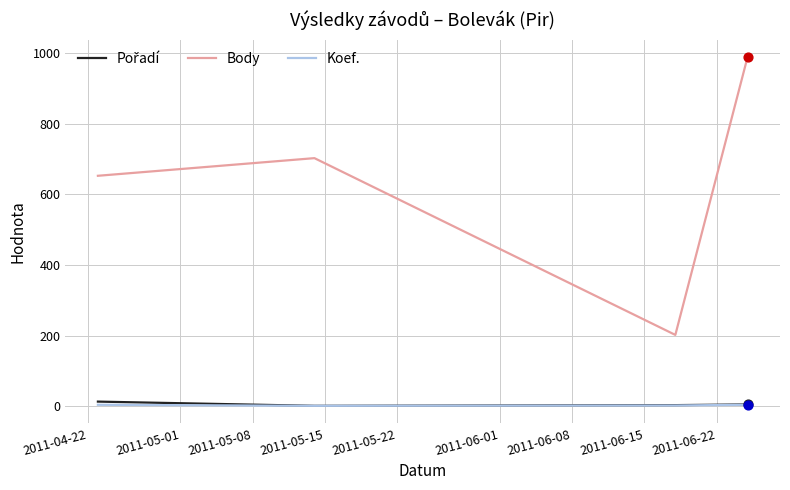

Which series has the largest range (max minus min)?

Body